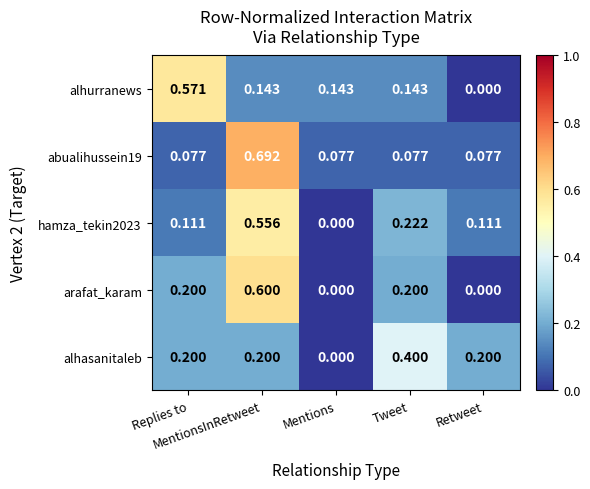

At which category does the chart reach its peak across all series?

MentionsInRetweet